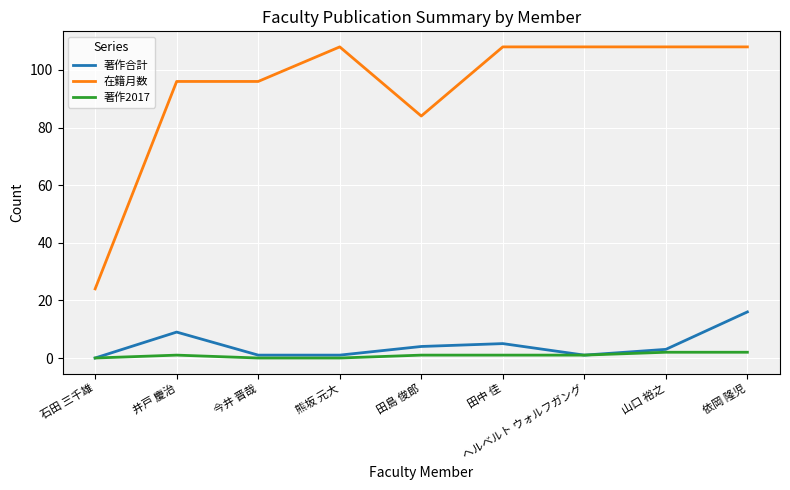

Which series has the widest spread of values?

在籍月数